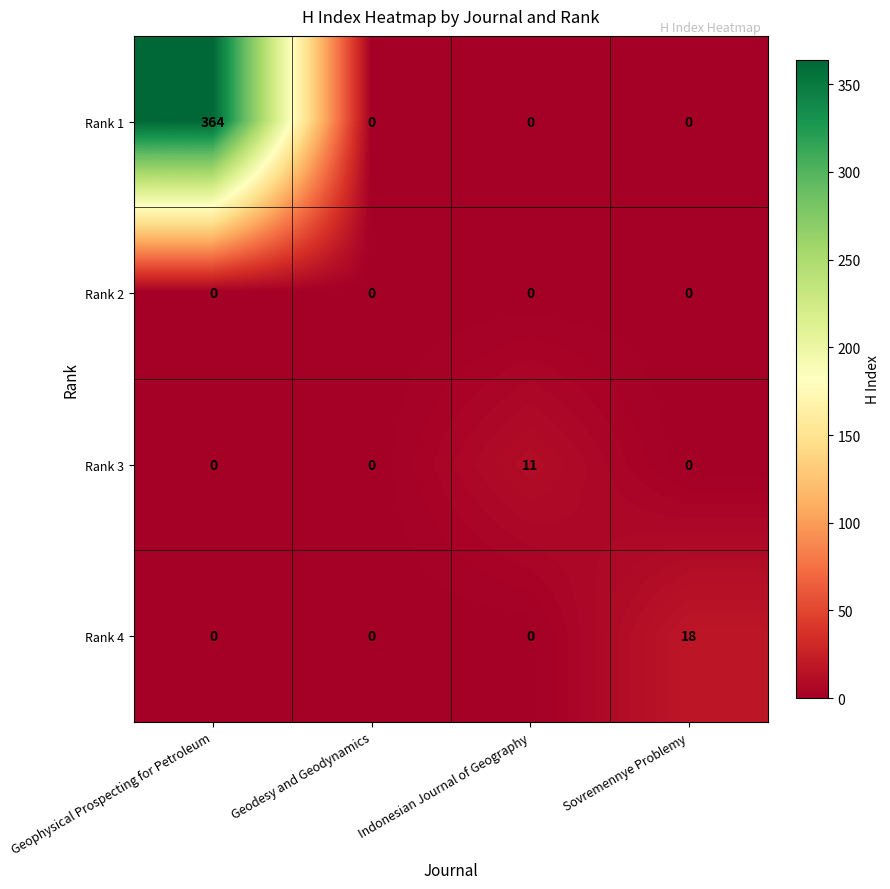

Reading right to left, what are all the values shown in this chart?

Rank 1: Sovremennye Problemy=0	Indonesian Journal of Geography=0	Geodesy and Geodynamics=0	Geophysical Prospecting for Petroleum=364
Rank 2: Sovremennye Problemy=0	Indonesian Journal of Geography=0	Geodesy and Geodynamics=0	Geophysical Prospecting for Petroleum=0
Rank 3: Sovremennye Problemy=0	Indonesian Journal of Geography=11	Geodesy and Geodynamics=0	Geophysical Prospecting for Petroleum=0
Rank 4: Sovremennye Problemy=18	Indonesian Journal of Geography=0	Geodesy and Geodynamics=0	Geophysical Prospecting for Petroleum=0